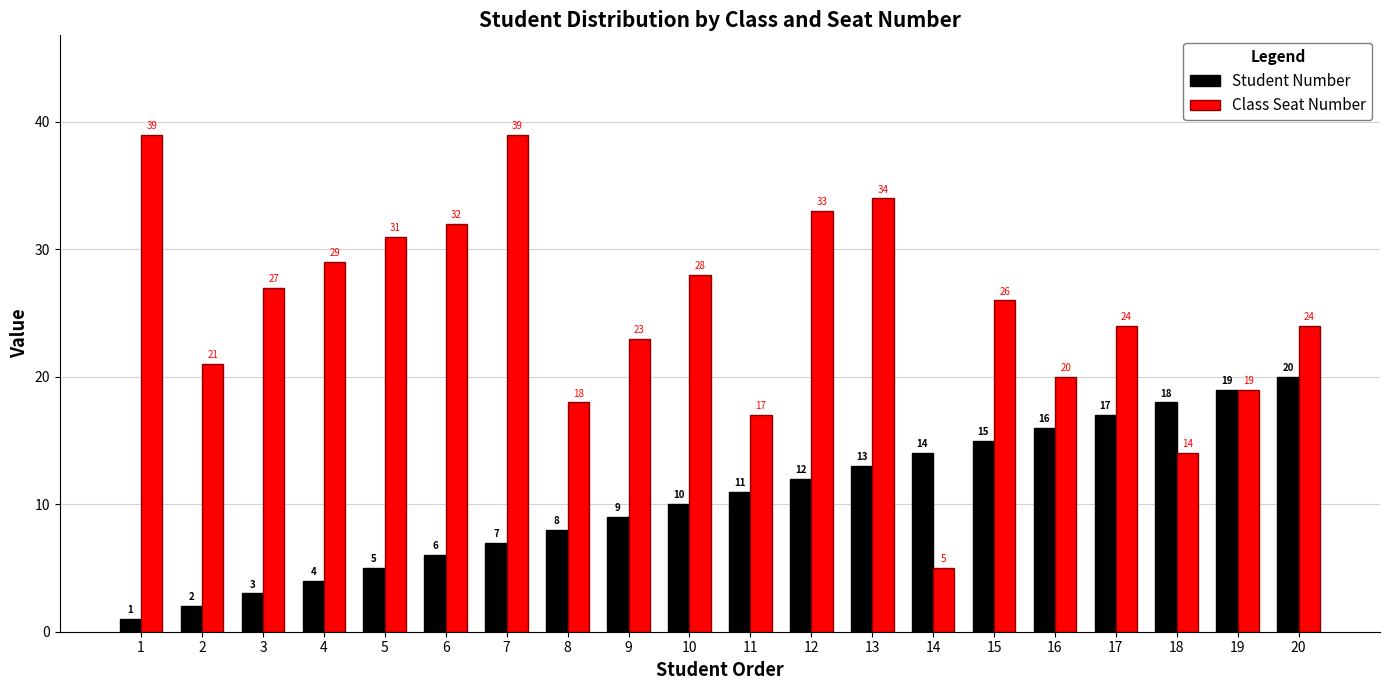

True or false: Student Number has a value of 3 at 3.

True